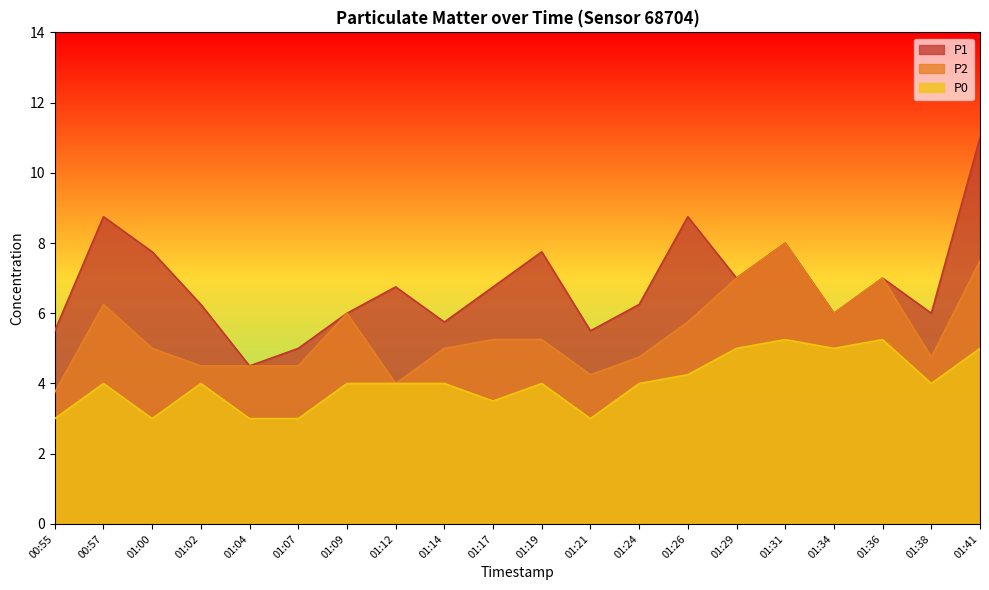

Which series has the widest spread of values?

P1